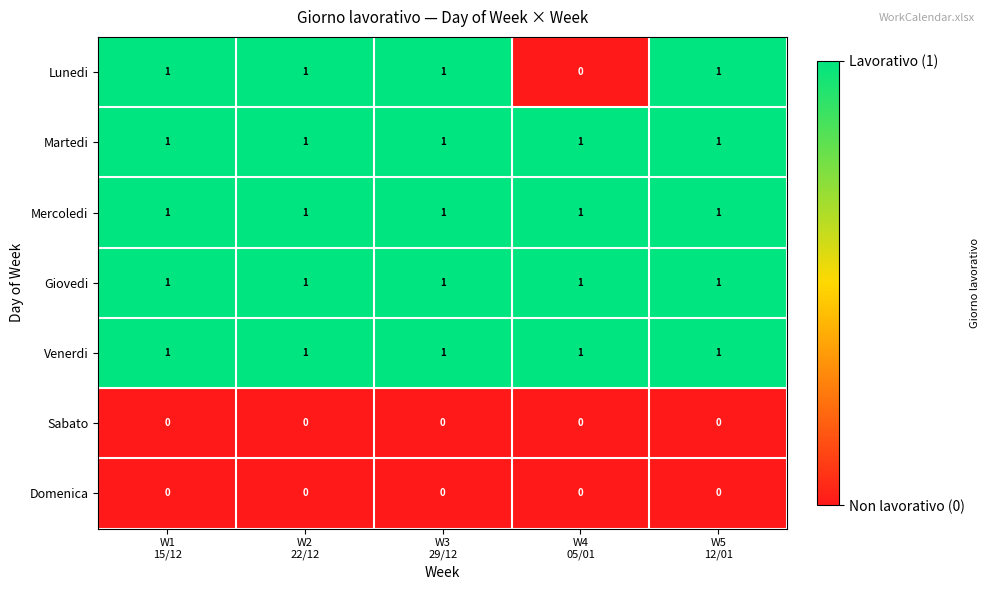

What is the sum of all Giovedi values?

5